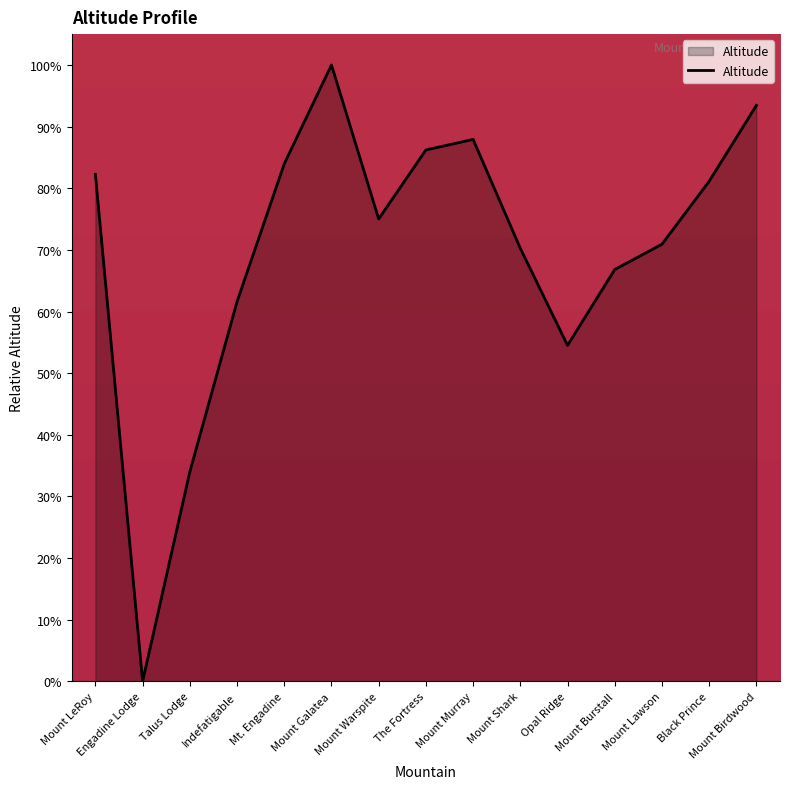

What is the maximum value shown in the chart?

100.0